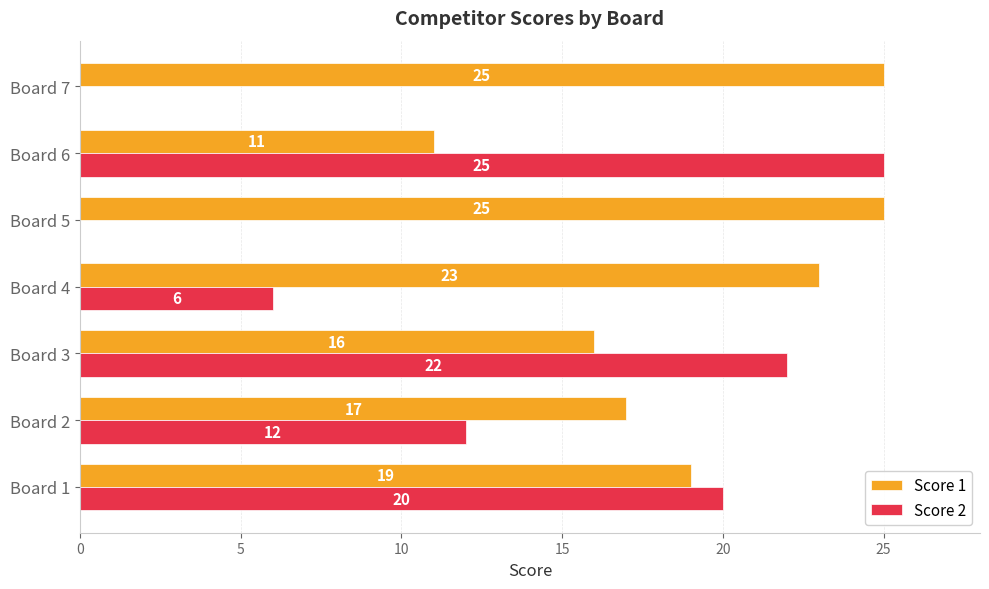

True or false: Score 2 has a value of 12 at Board 2.

True